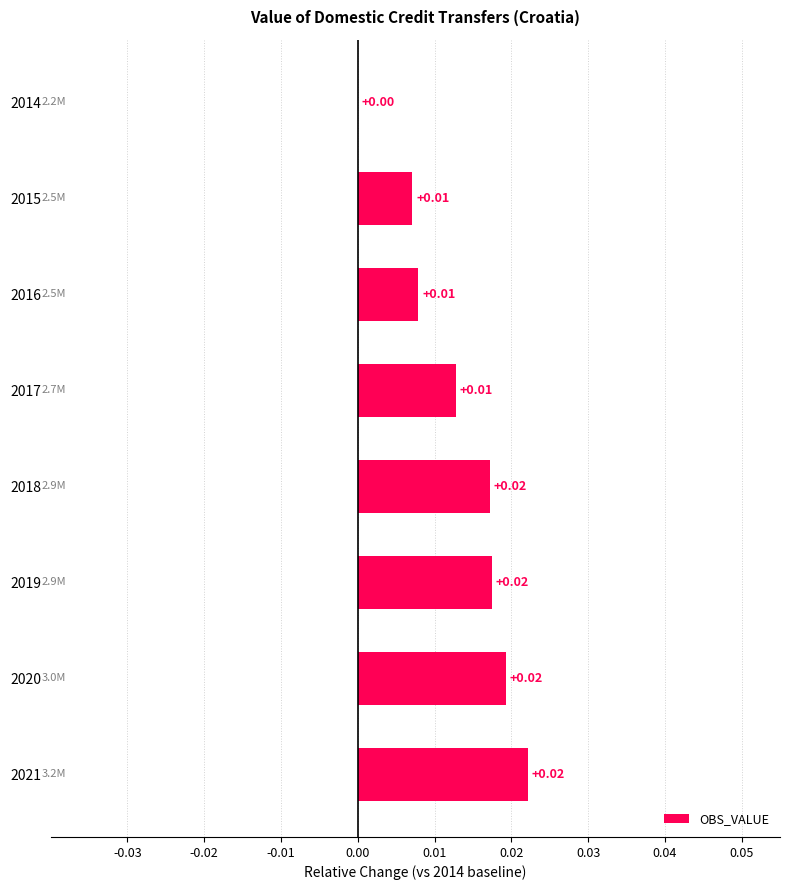

Which has a higher value, 2021 or 2015?

2021